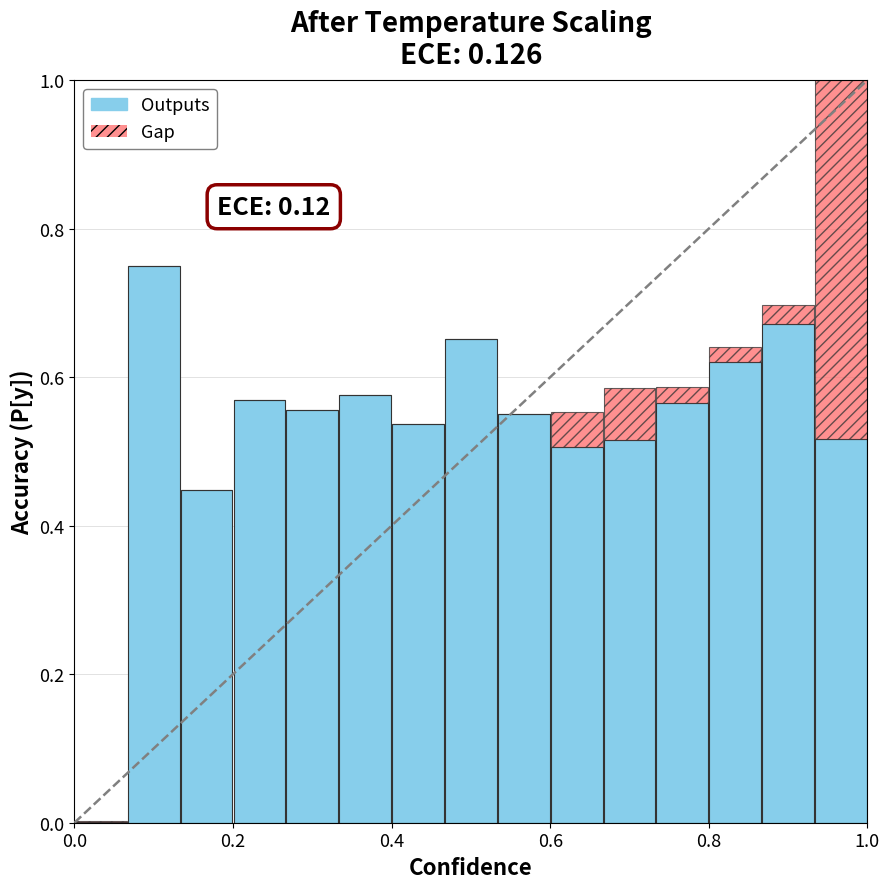

Count the number of data series in this chart.

2